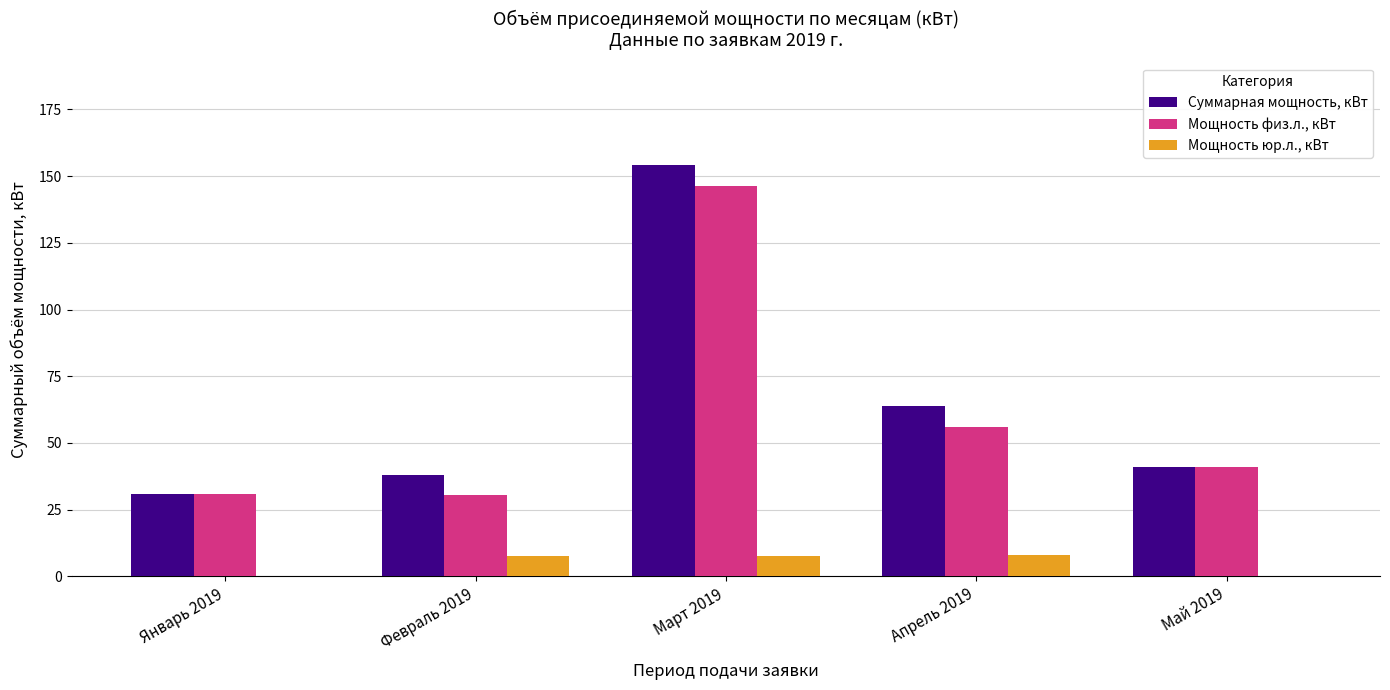

What is the sum of all Суммарная мощность, кВт values?

328.0